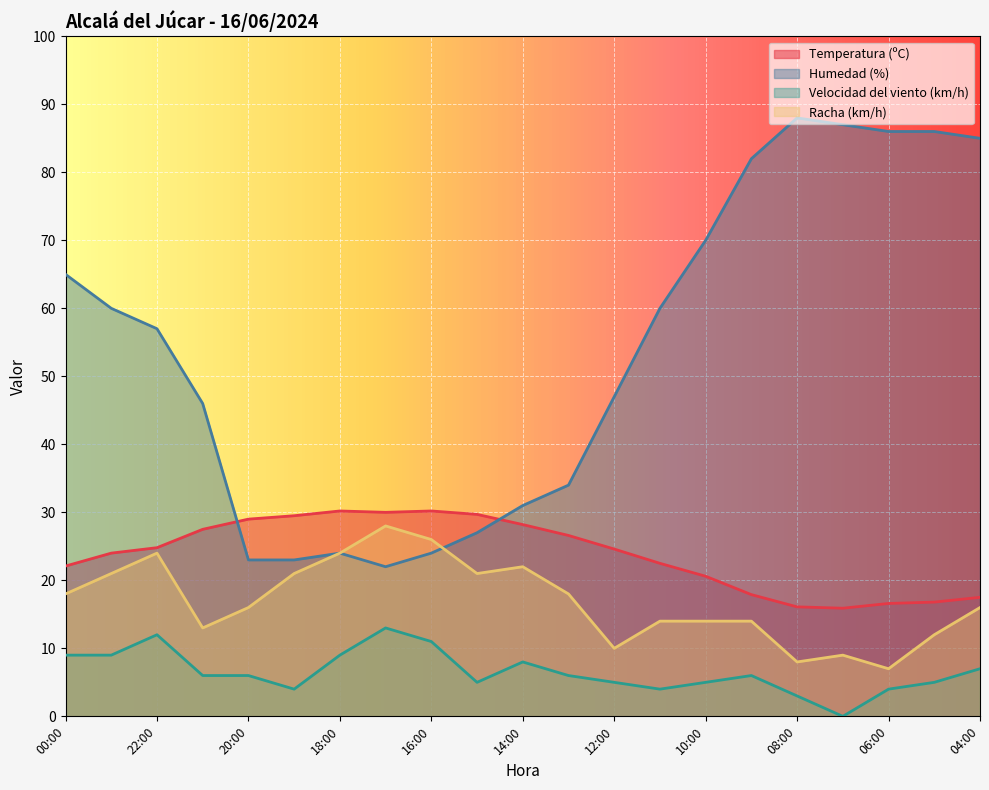

True or false: Racha (km/h) and Temperatura (ºC) cross at least once.

False